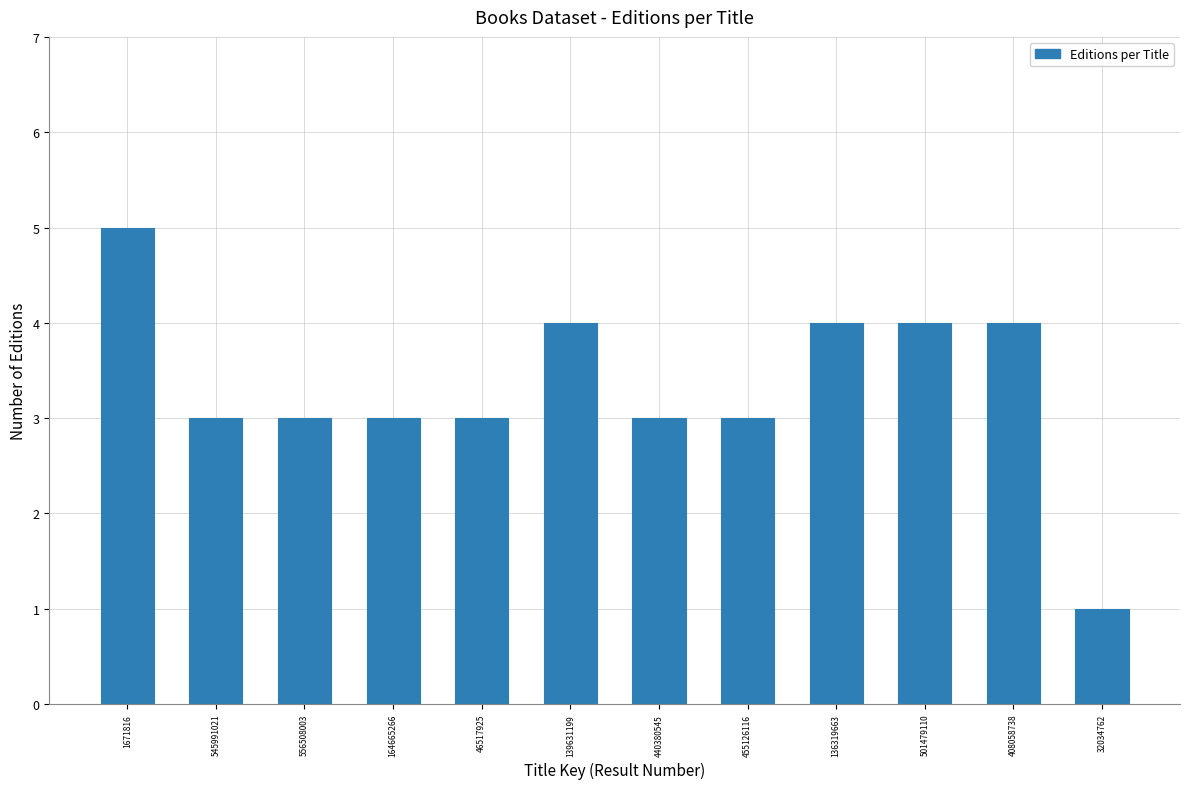

Reading right to left, list all the values displayed in this chart.

1	4	4	4	3	3	4	3	3	3	3	5